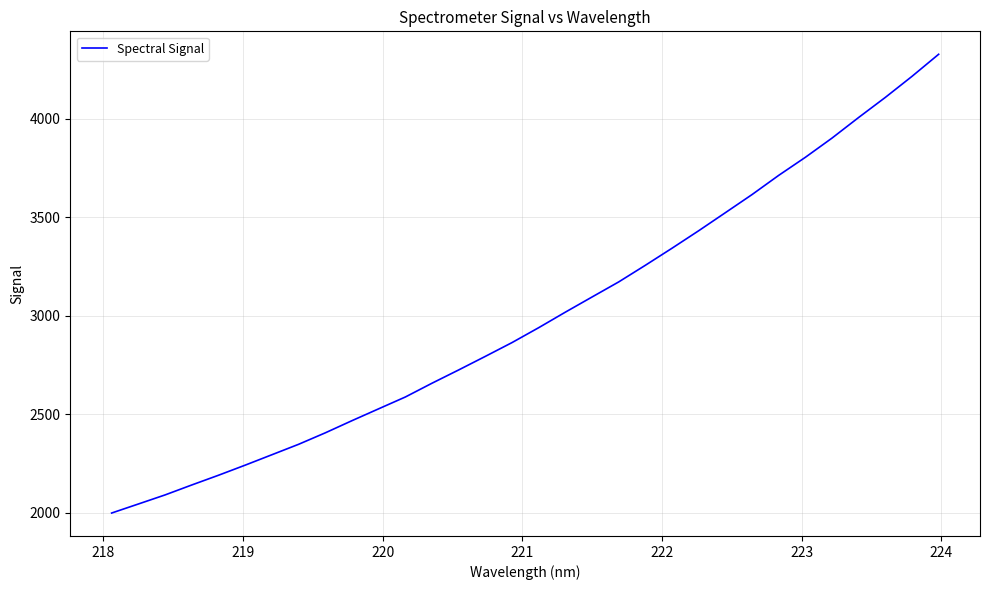

What is the sum of all values?

95838.2